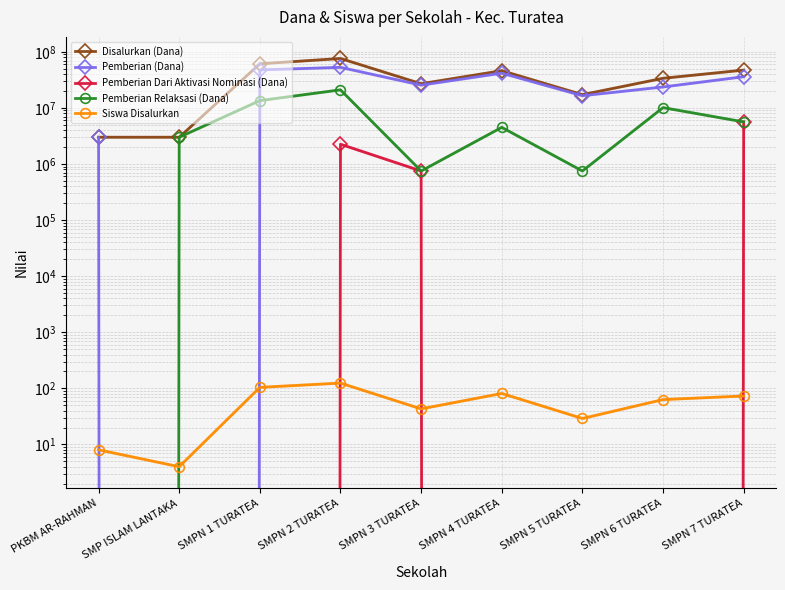

Rank the categories by Disalurkan (Dana) value from lowest to highest.

PKBM AR-RAHMAN, SMP ISLAM LANTAKA, SMPN 5 TURATEA, SMPN 3 TURATEA, SMPN 6 TURATEA, SMPN 4 TURATEA, SMPN 7 TURATEA, SMPN 1 TURATEA, SMPN 2 TURATEA